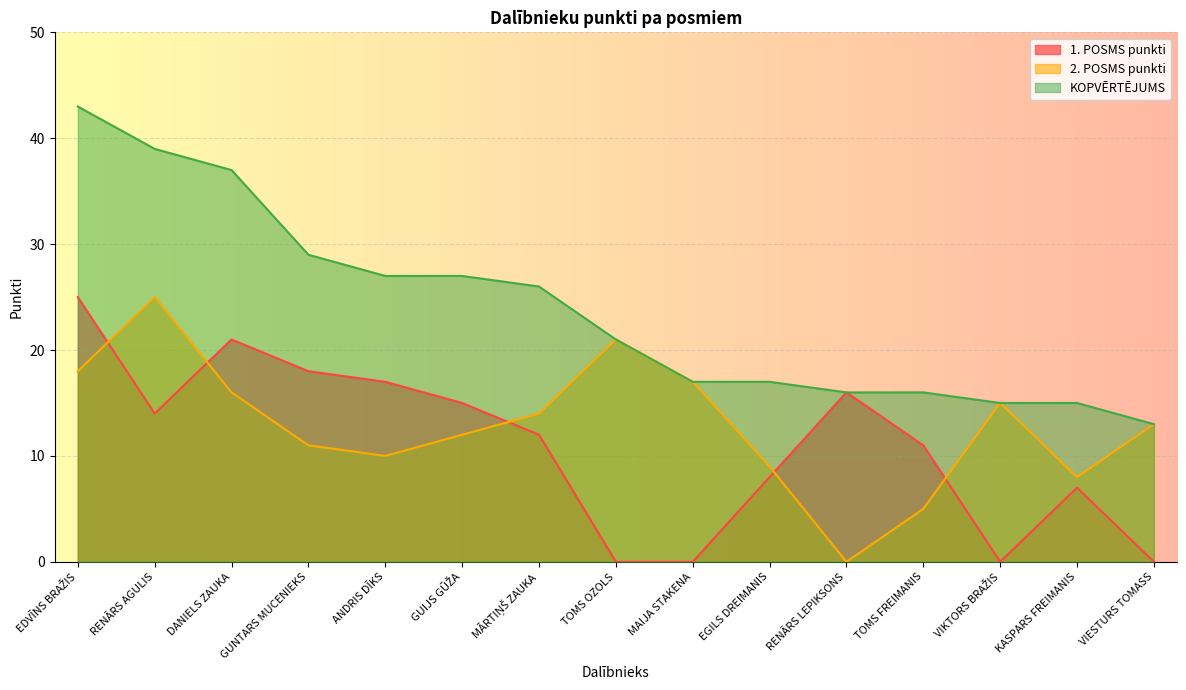

At how many categories does at least one series exceed 10?

15